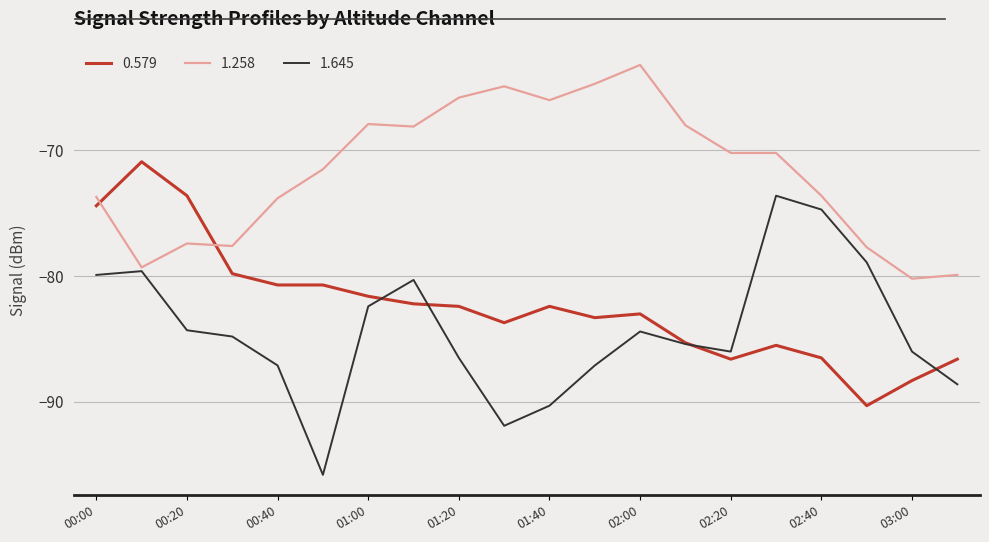

Is this an area chart (filled region under the line)?

No